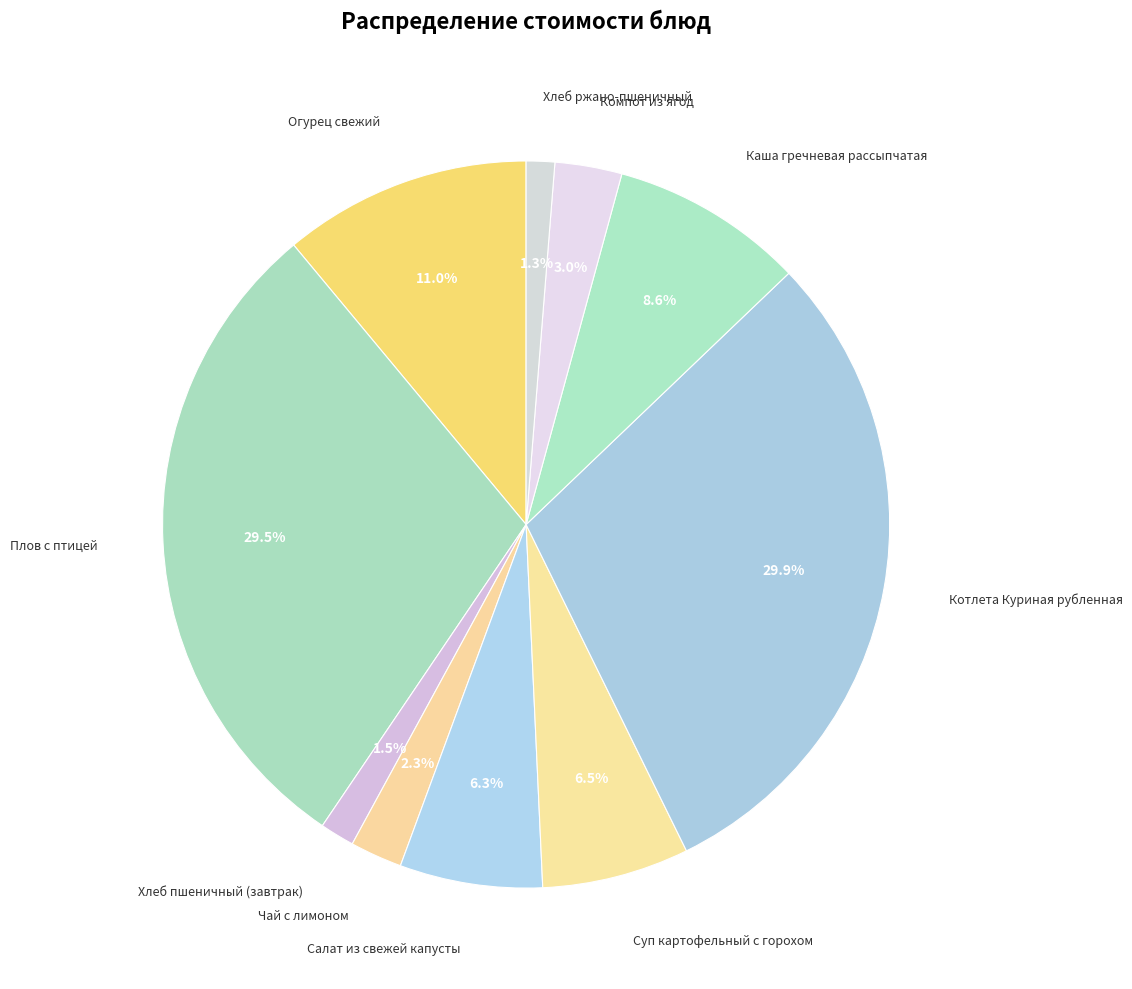

What is the total percentage of Суп картофельный с горохом and Котлета Куриная рубленная?

36.4%